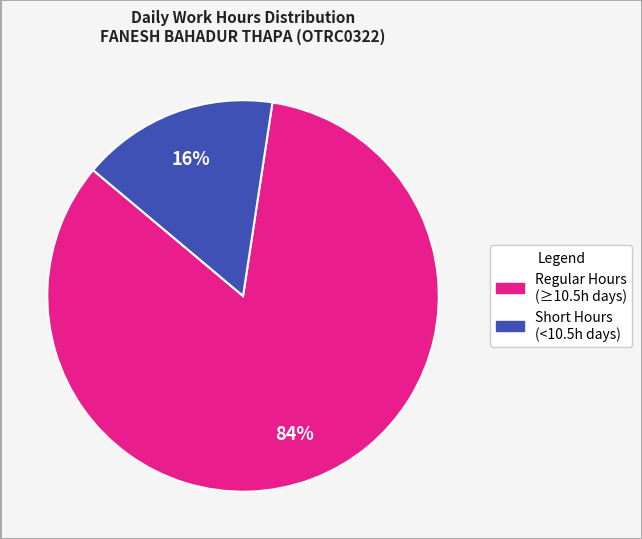

Count the number of slices in the pie.

2